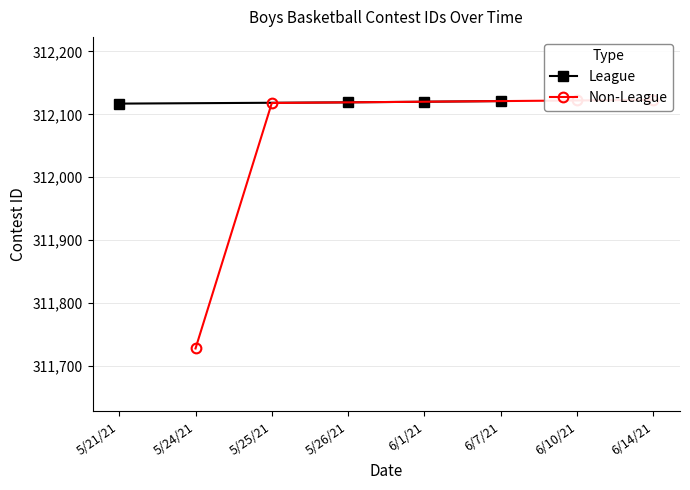

The value of League at 6/7/21 is 541861. True or false?

False